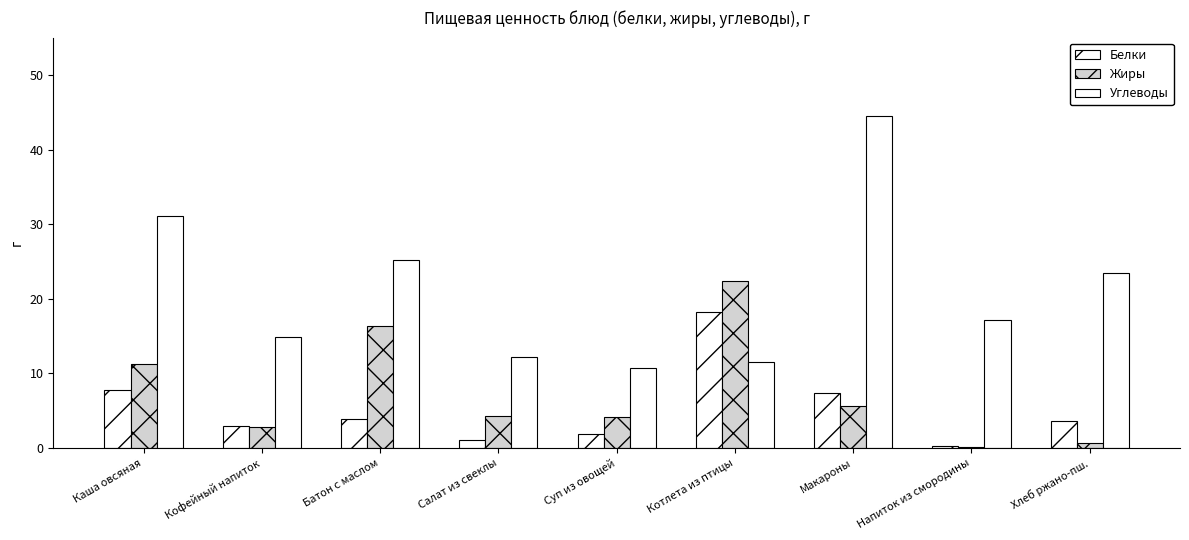

What is the average value of the Жиры series?

7.5